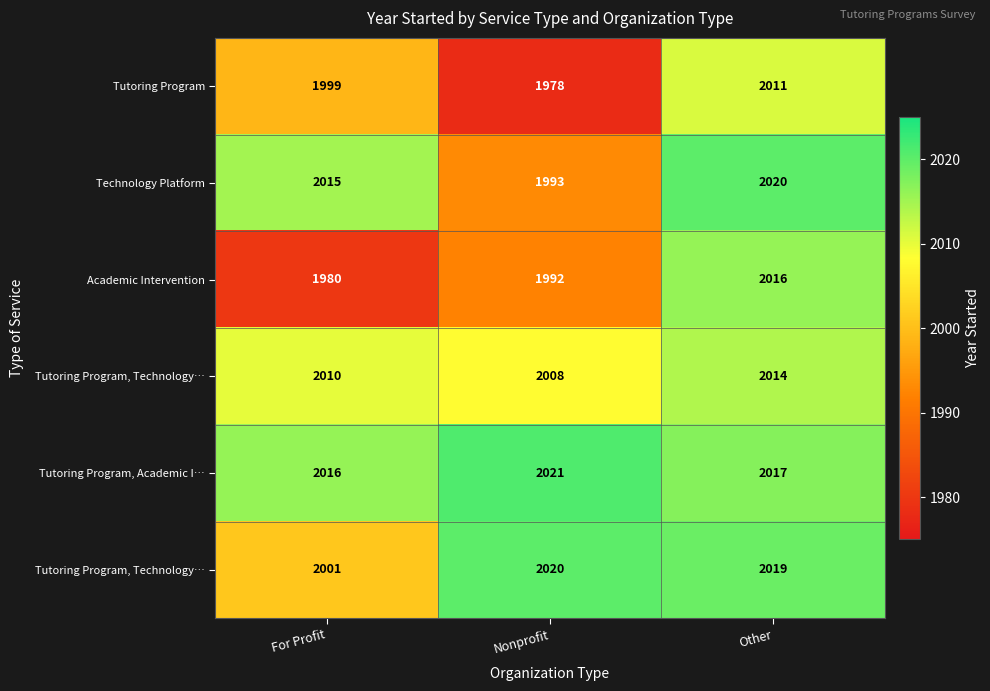

What is the spread (max minus min) of values at For Profit?

36